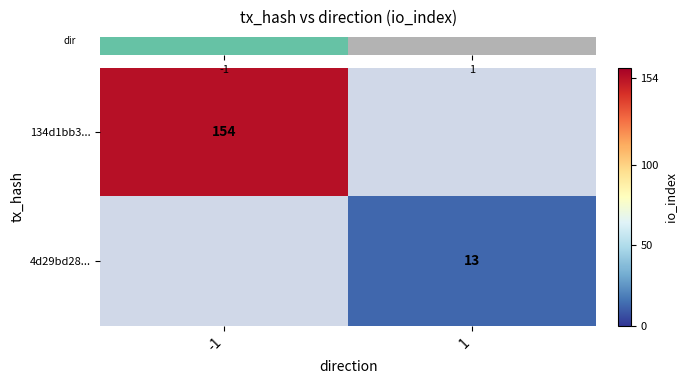

Rank the categories by row_1 value from highest to lowest.

-1, 1